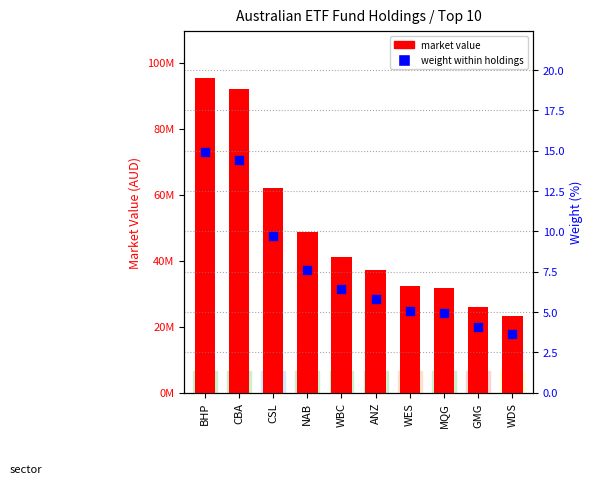

At which category is the sum across all series the highest?

BHP